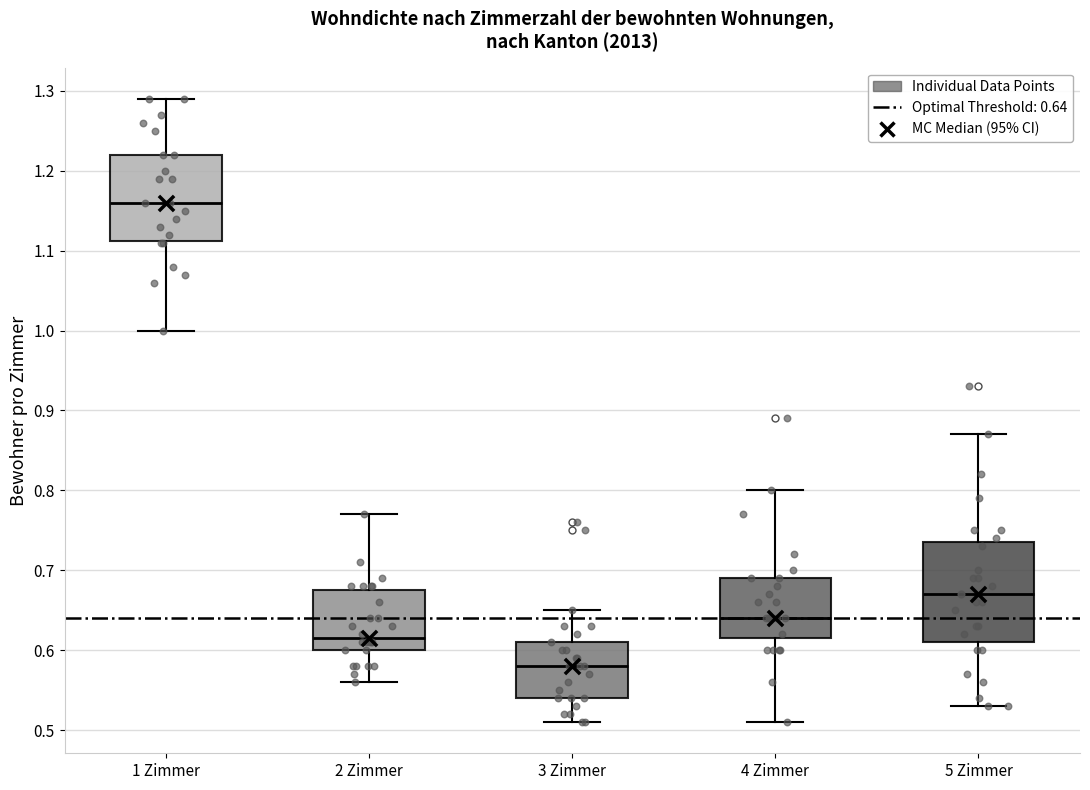

Where does the upper whisker of the box for 3 Zimmer end on the y-axis? The values are not printed on the chart, so give them approximately, as read against the axis.

0.65